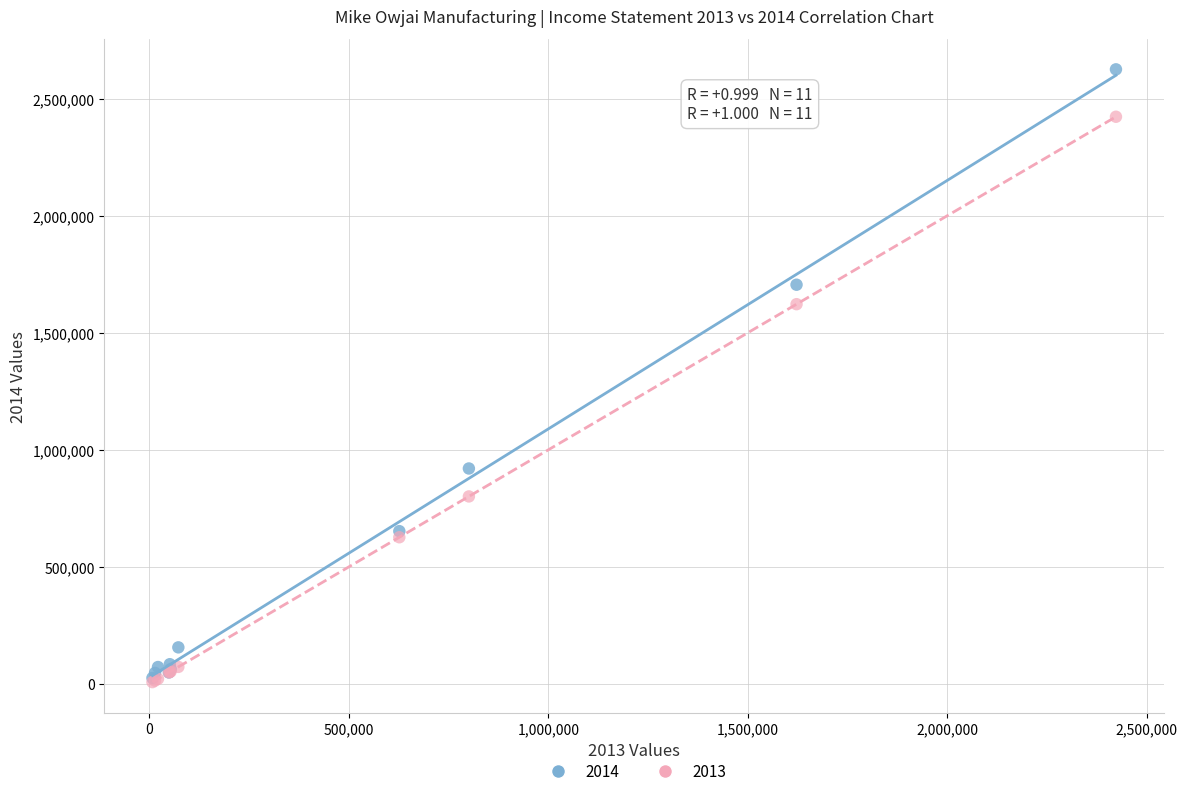

Across all series, what Y value is closest to 1316240?

1621875.0